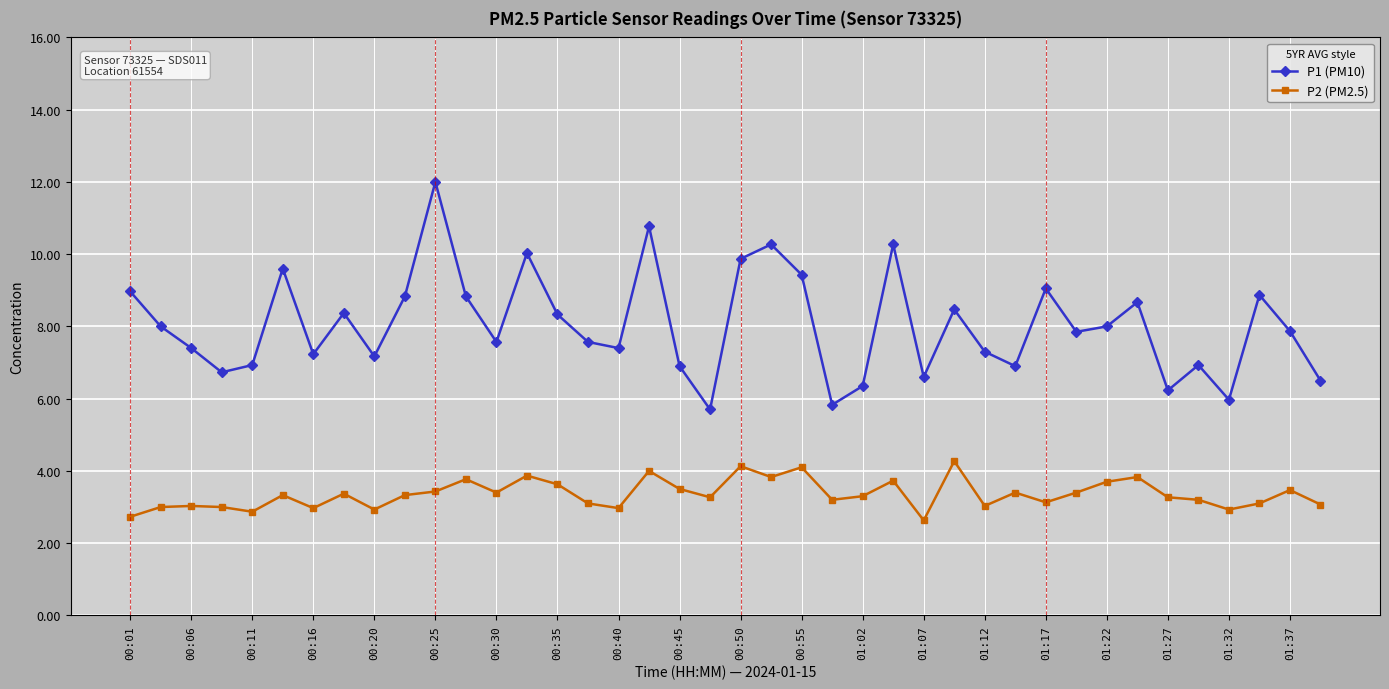

Which series has the largest range (max minus min)?

P1 (PM10)